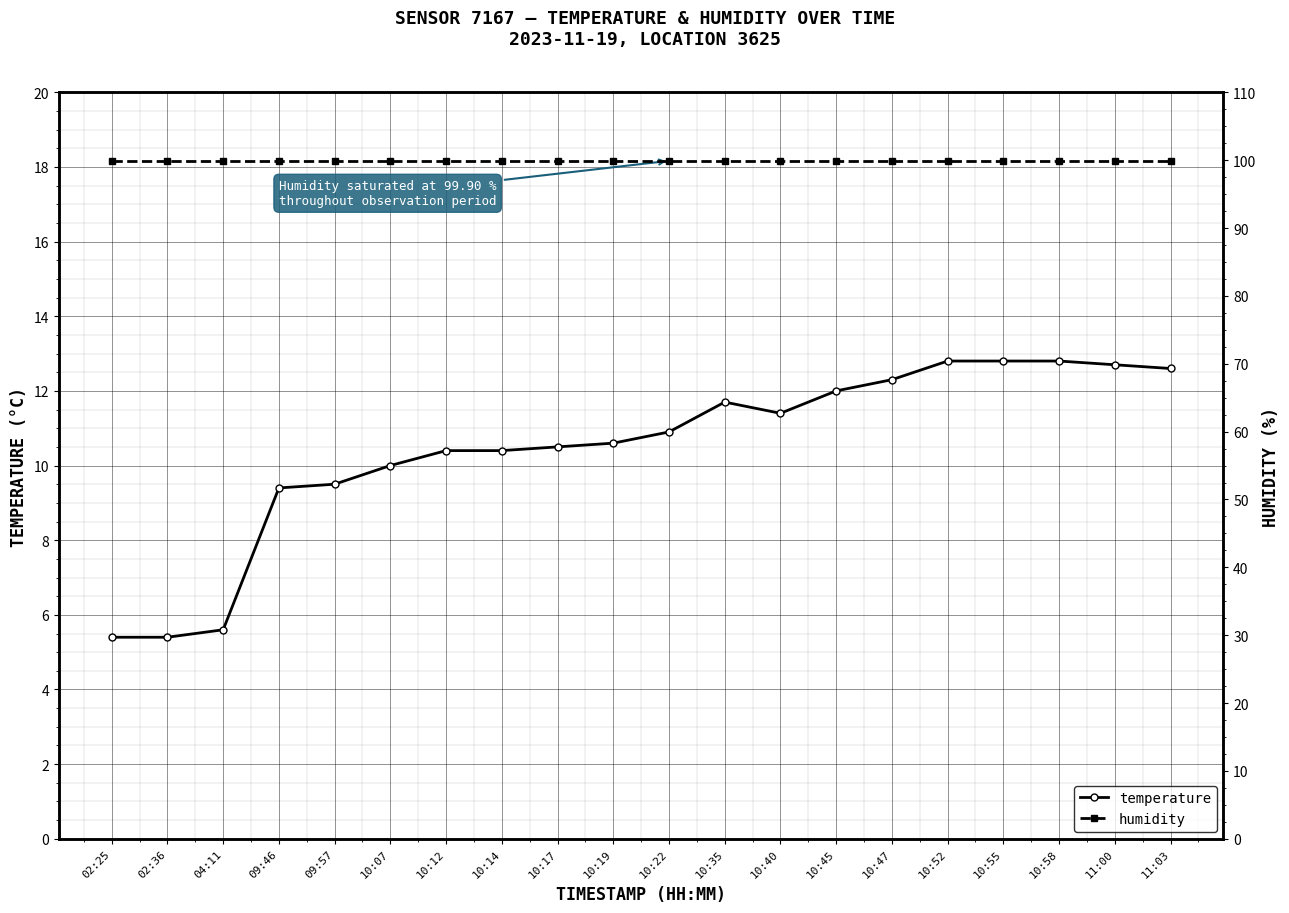

True or false: humidity and temperature cross at least once.

False